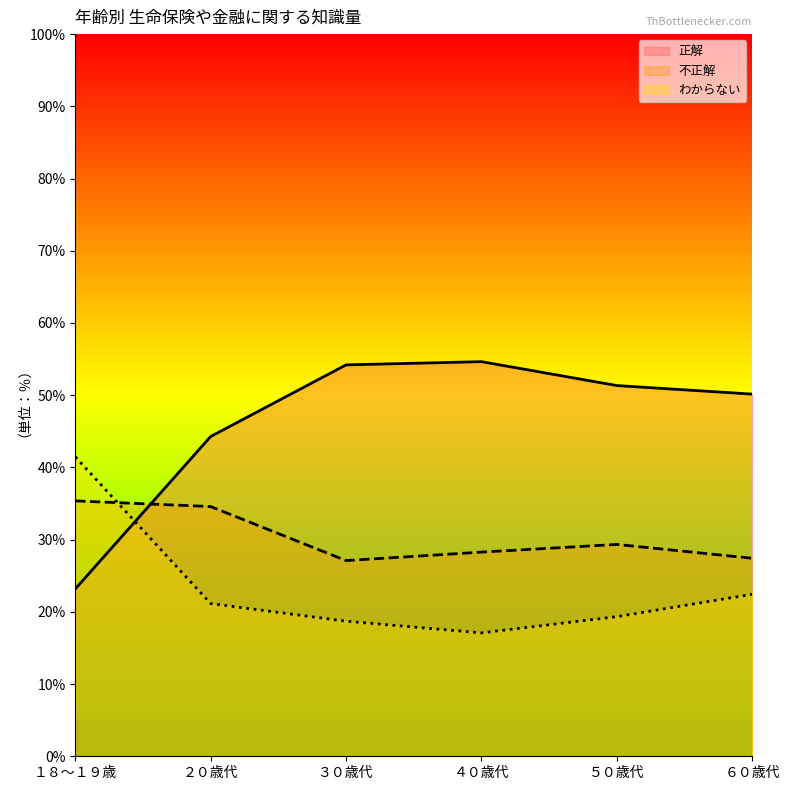

At which category is the sum across all series the highest?

１８～１９歳